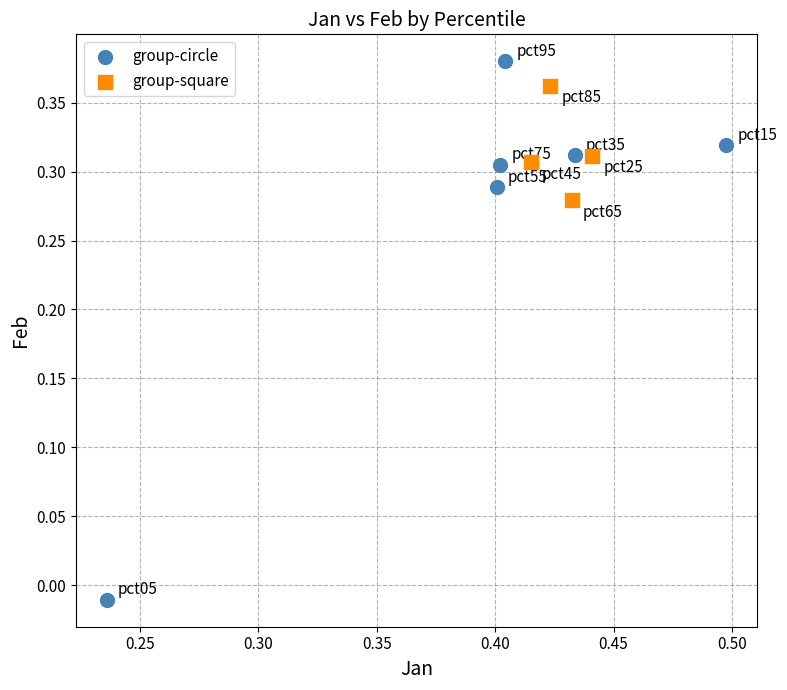

Which series reaches the minimum Y coordinate?

group-circle